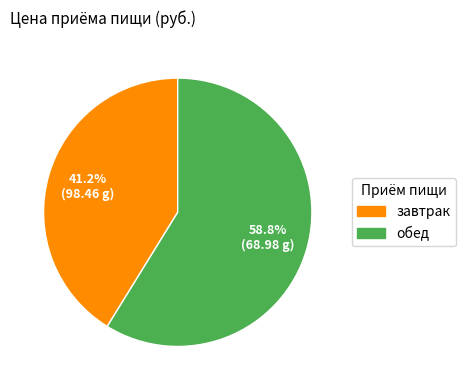

True or false: завтрак accounts for 53% of the total.

False